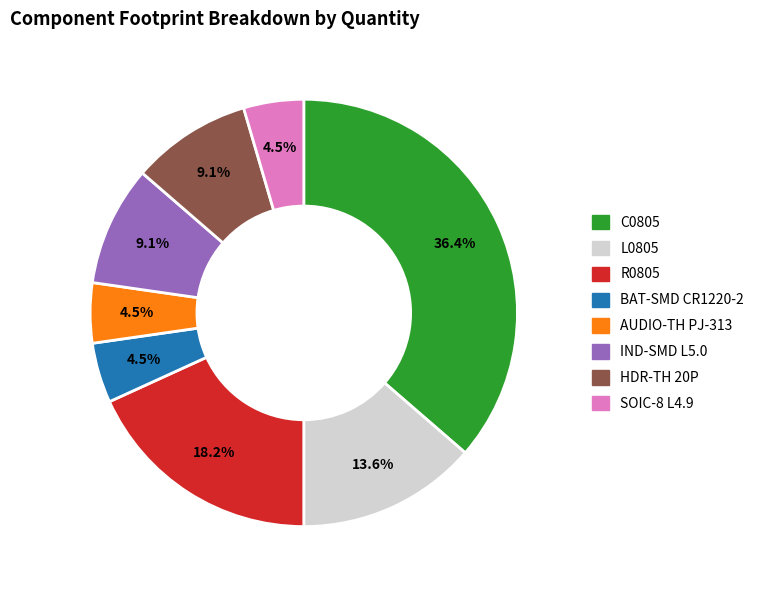

Is there any slice that represents more than half of the pie?

No